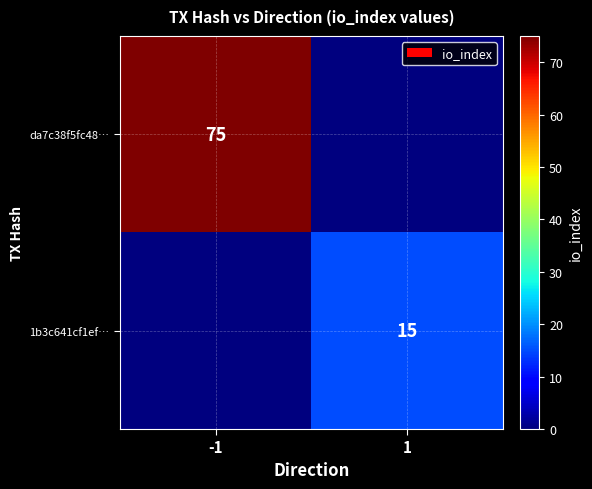

The 1b3c641cf1ef… series shows 15 at 1. True or false?

True